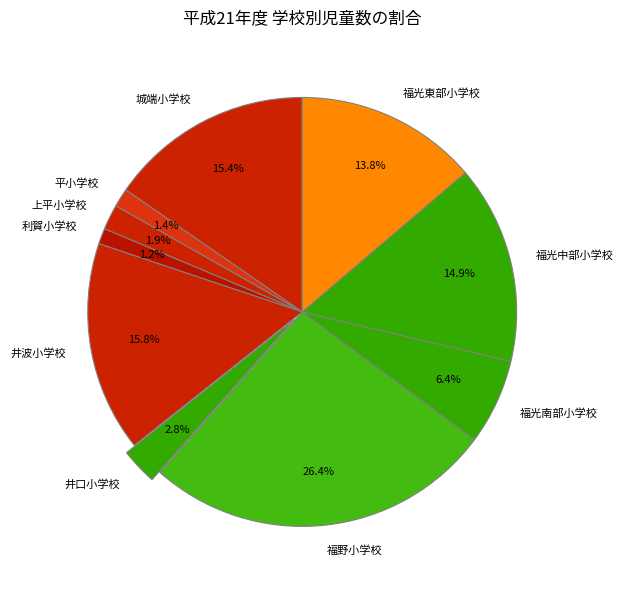

What is the total percentage of 平小学校 and 城端小学校?

16.8%